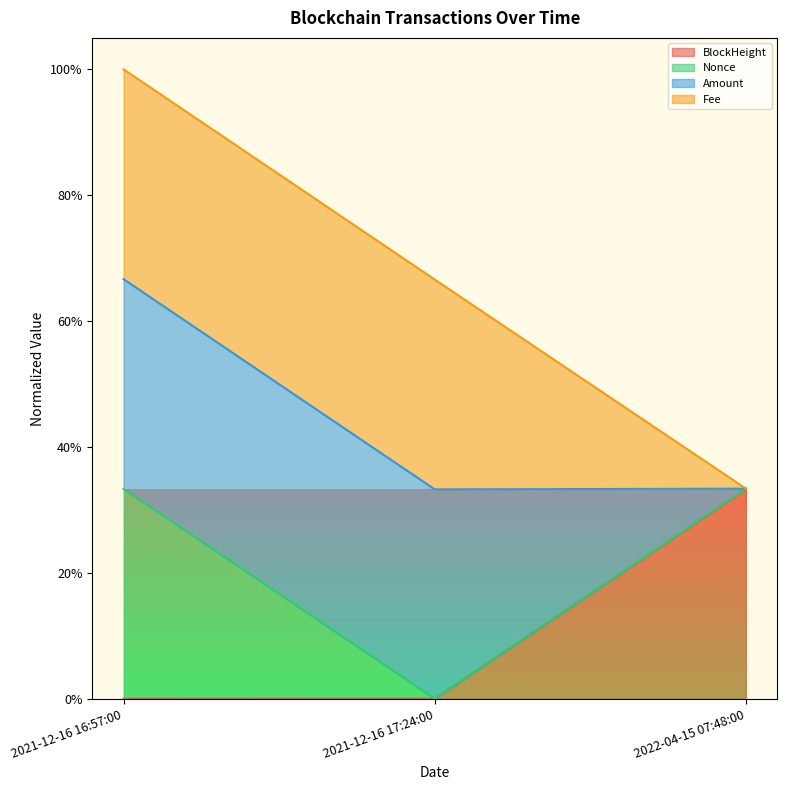

True or false: Nonce has a value of 0.0 at 2021-12-16 17:24:00.

True